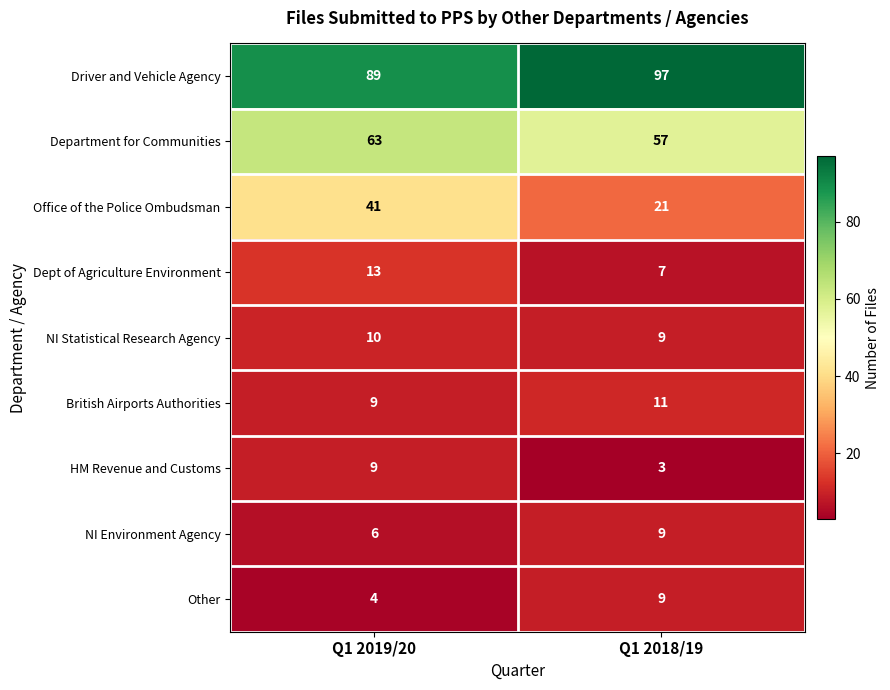

List the labels in order of HM Revenue and Customs value, smallest first.

Q1 2018/19, Q1 2019/20